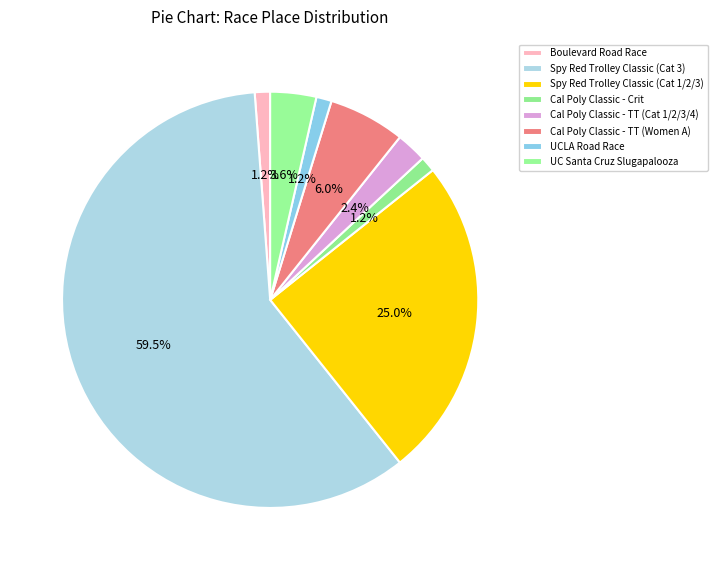

How many segments does this pie chart have?

8